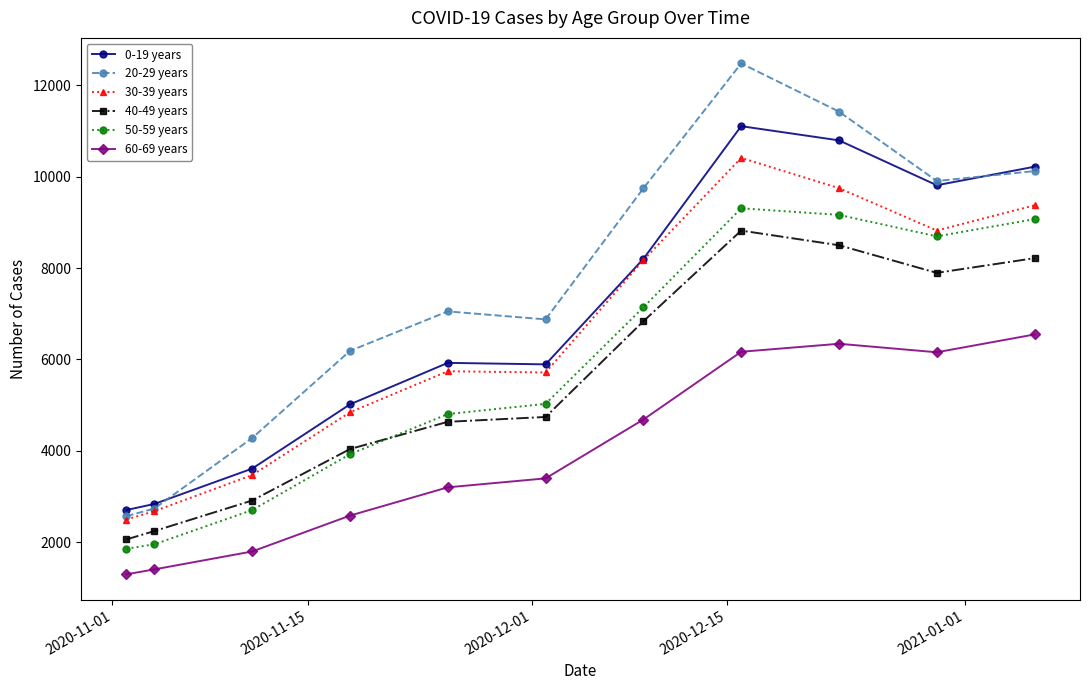

What is the greatest value displayed?

12482